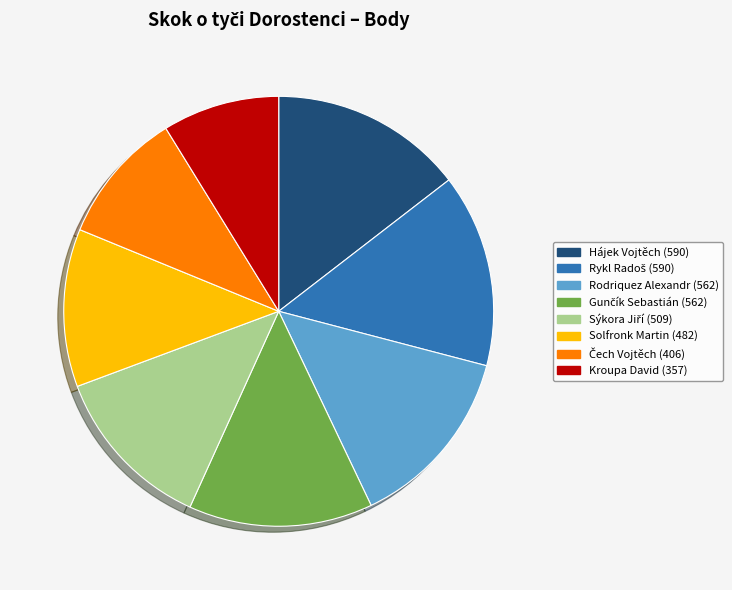

Which has a higher value, Hájek Vojtěch or Solfronk Martin?

Hájek Vojtěch